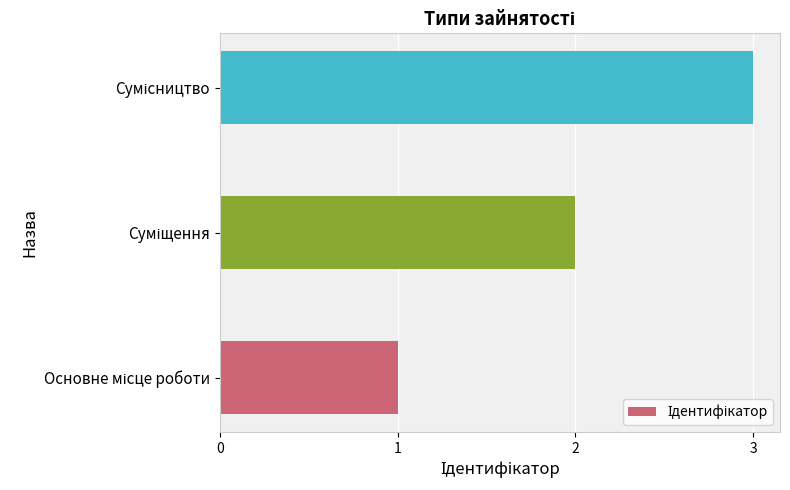

What is the maximum value shown in the chart?

3